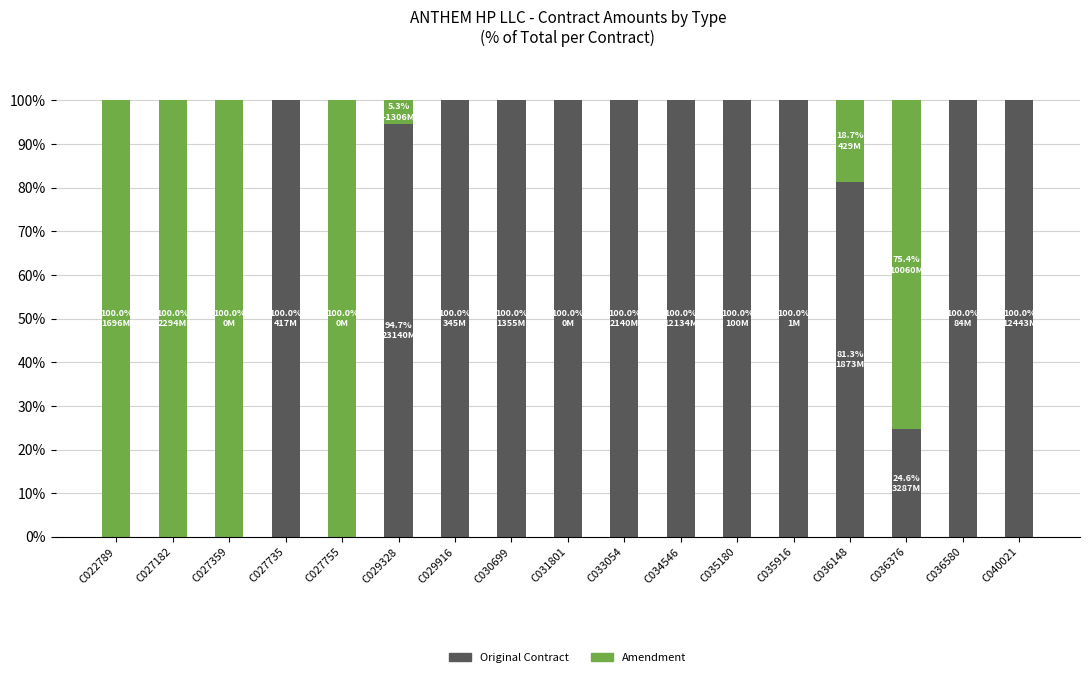

What is the maximum value for Original Contract?

100.0